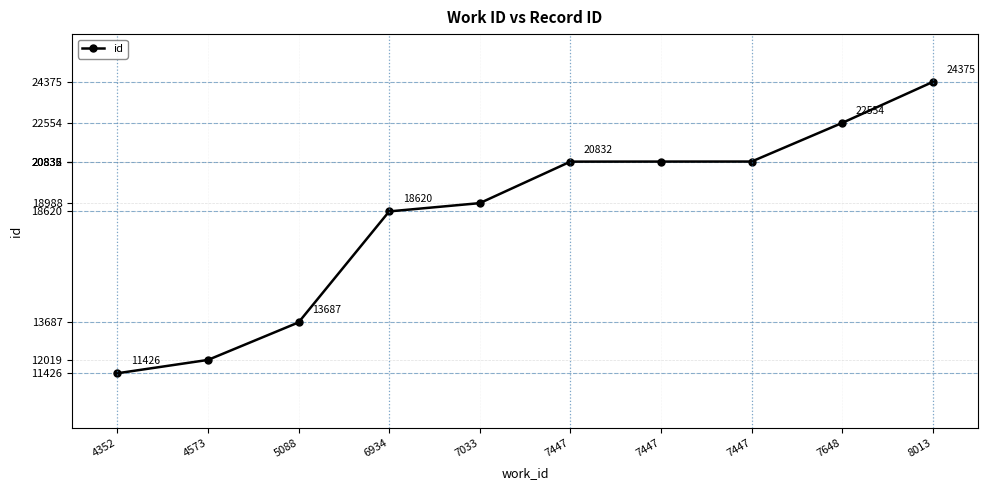

Is this an area chart (filled region under the line)?

No